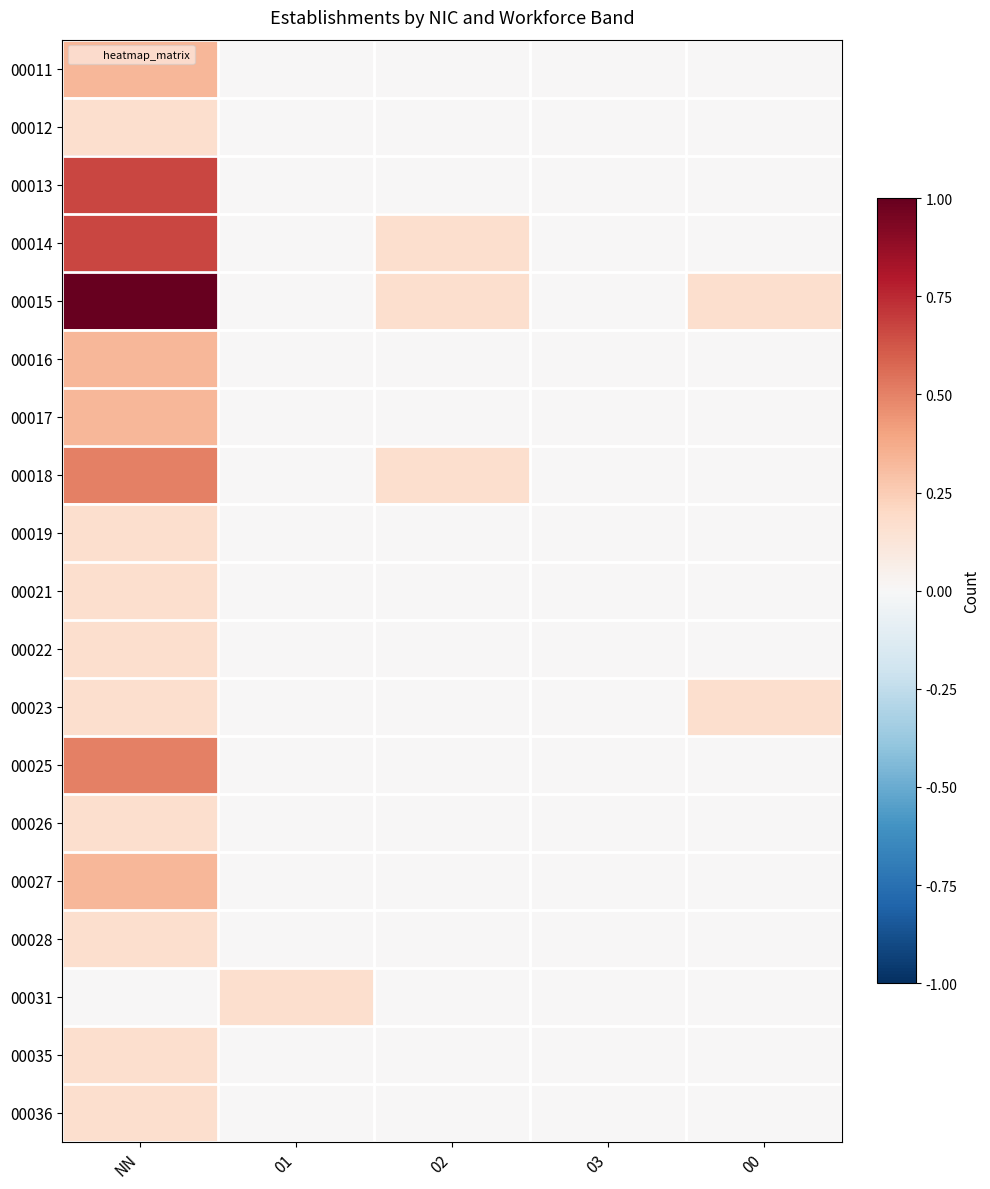

Which category has the lowest value across all series?

01